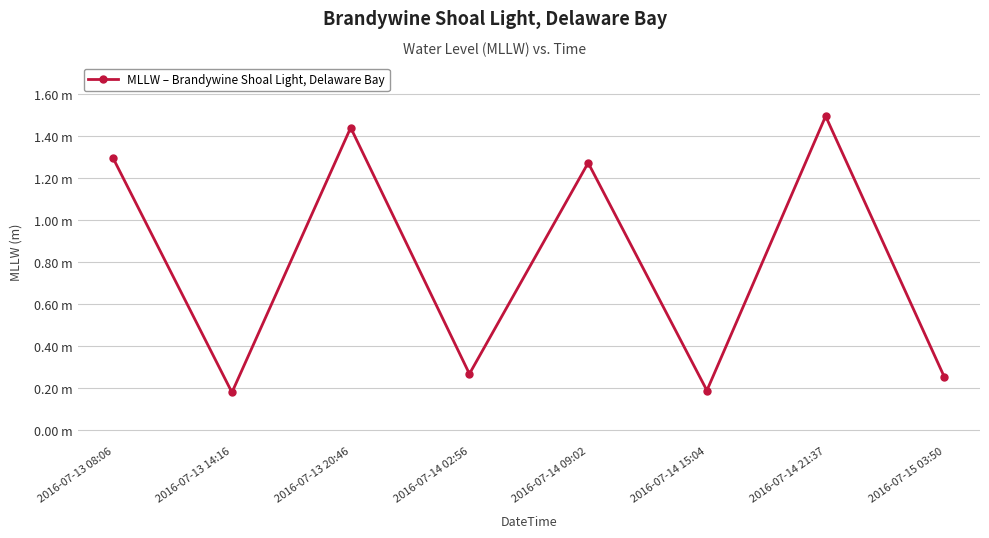

Rank the categories by value from lowest to highest.

2016-07-13 14:16, 2016-07-14 15:04, 2016-07-15 03:50, 2016-07-14 02:56, 2016-07-14 09:02, 2016-07-13 08:06, 2016-07-13 20:46, 2016-07-14 21:37